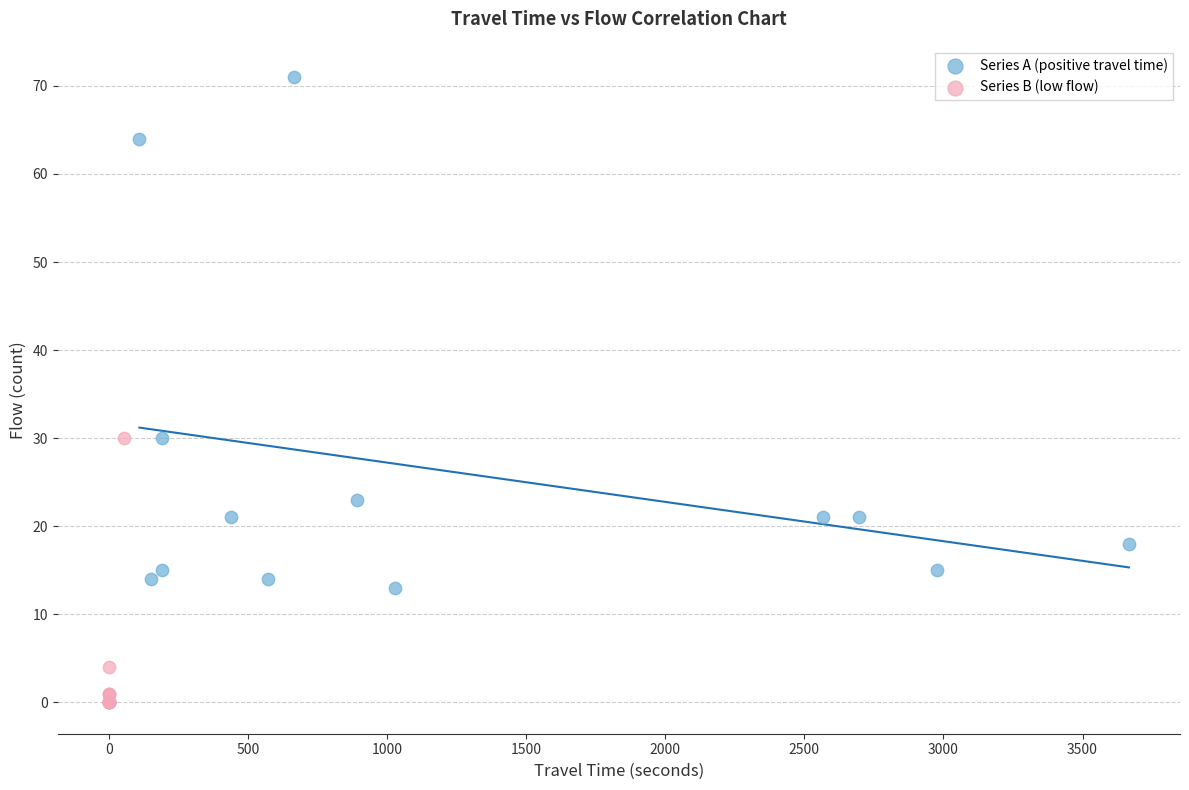

Which series contains the highest Y value?

Series A (positive travel time)